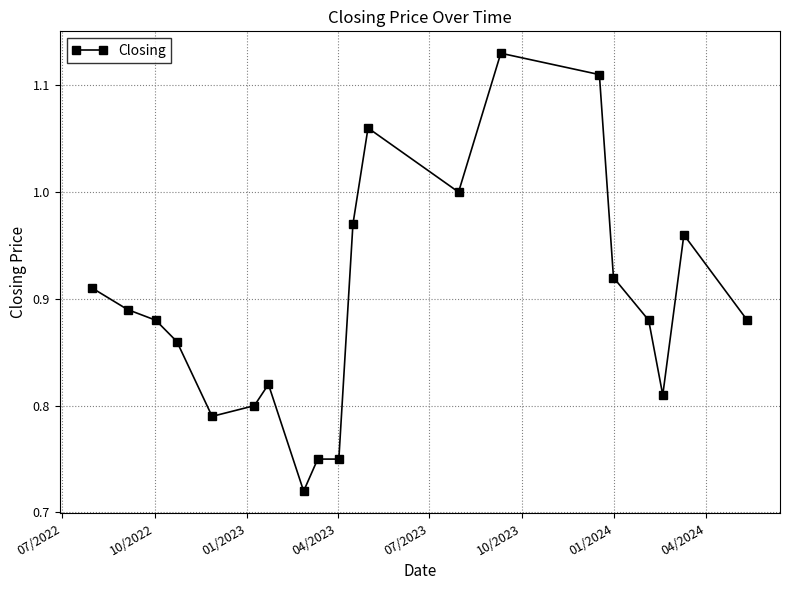

True or false: there are more than 1 points higher than both neighbors.

True